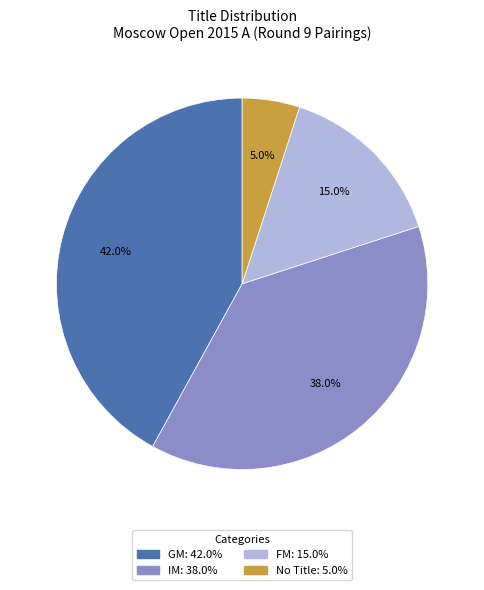

How many slices are in this pie chart?

4